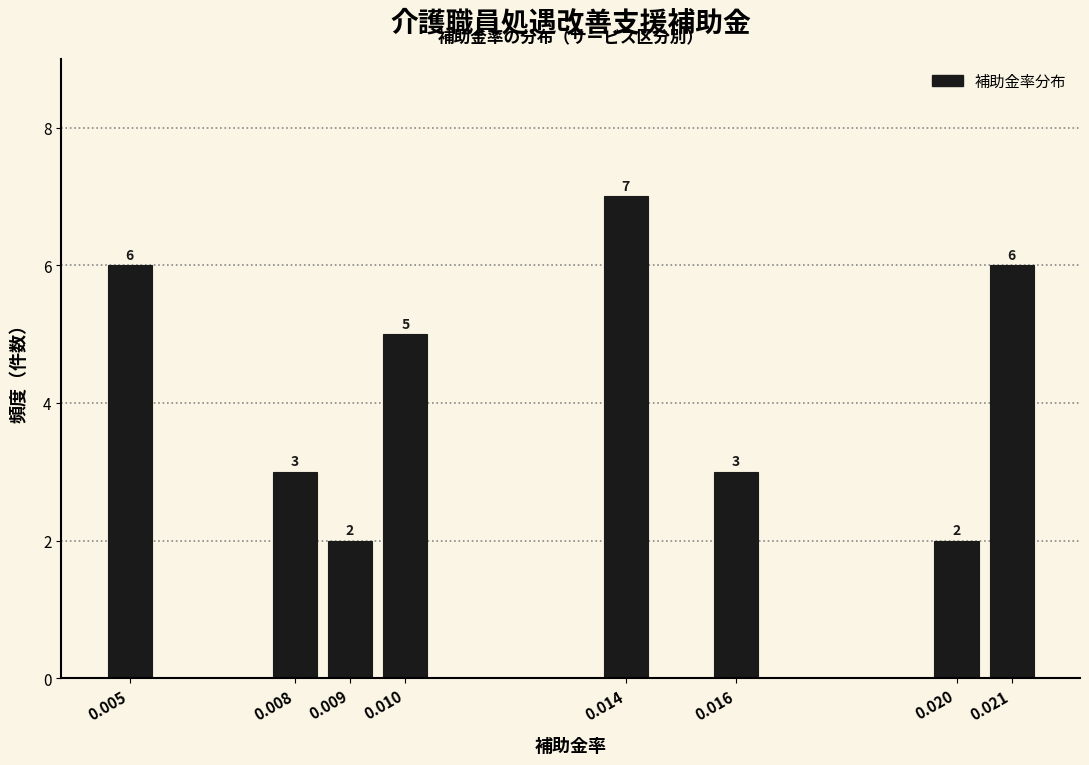

Reading left to right, list all the values displayed in this chart.

0.005=6	0.008=3	0.009=2	0.010=5	0.014=7	0.016=3	0.020=2	0.021=6